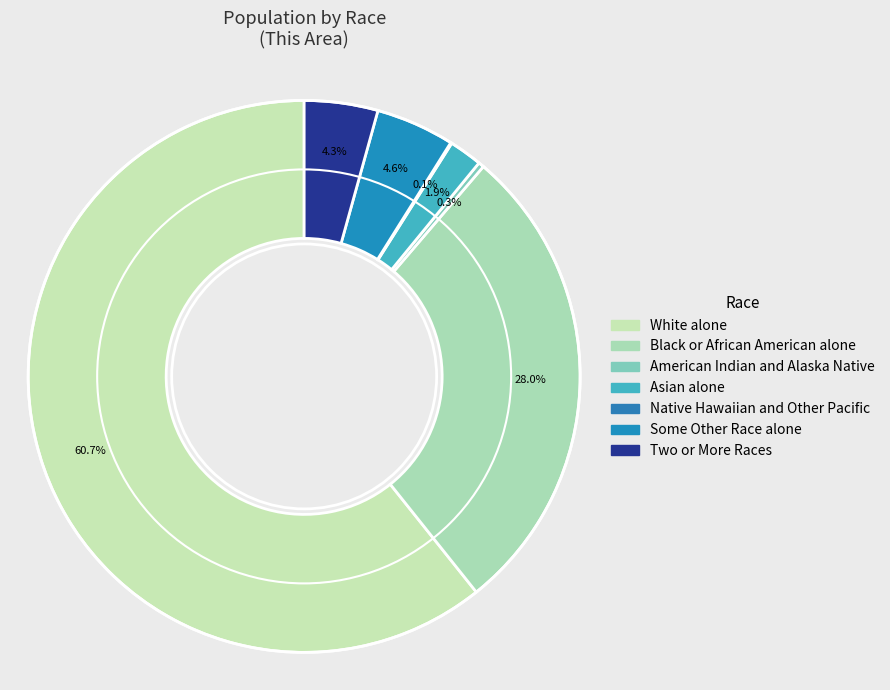

Combined, do Some Other Race alone and Native Hawaiian and Other Pacific account for over 50%?

No